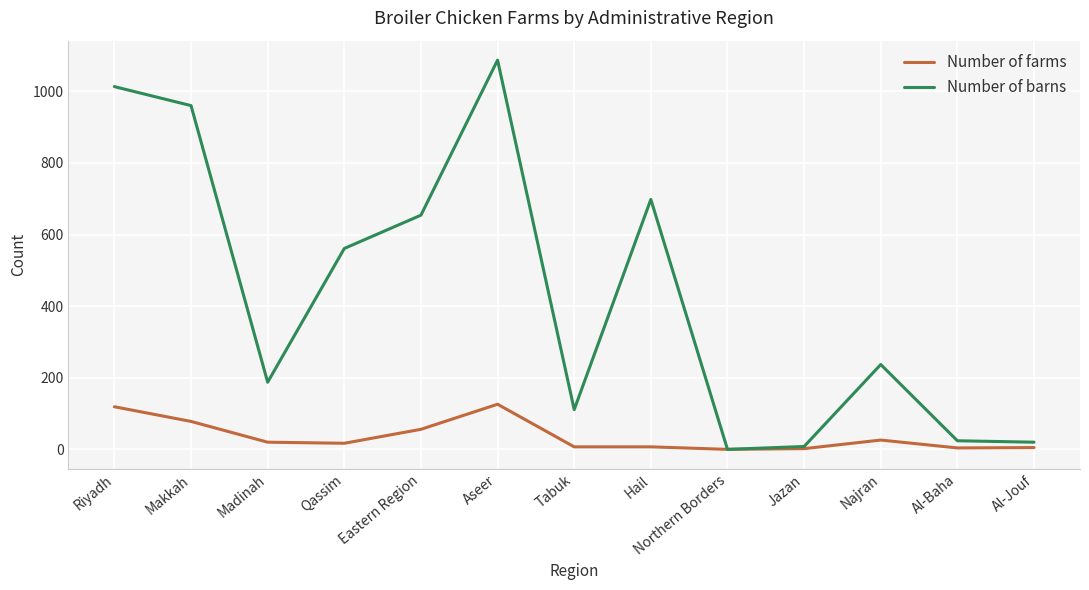

At which category does the chart reach its peak across all series?

Aseer